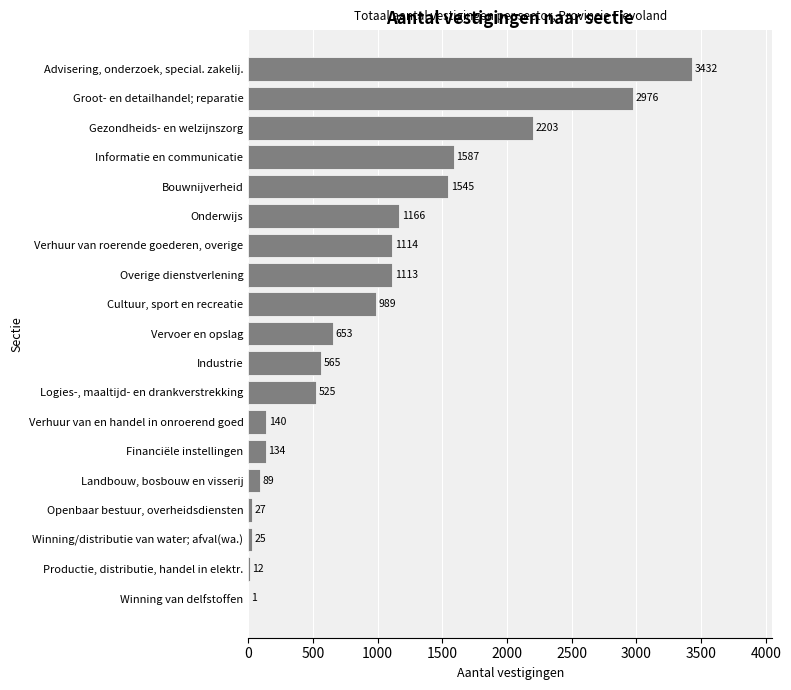

What value does the data have at Bouwnijverheid, to the nearest 50?

1550